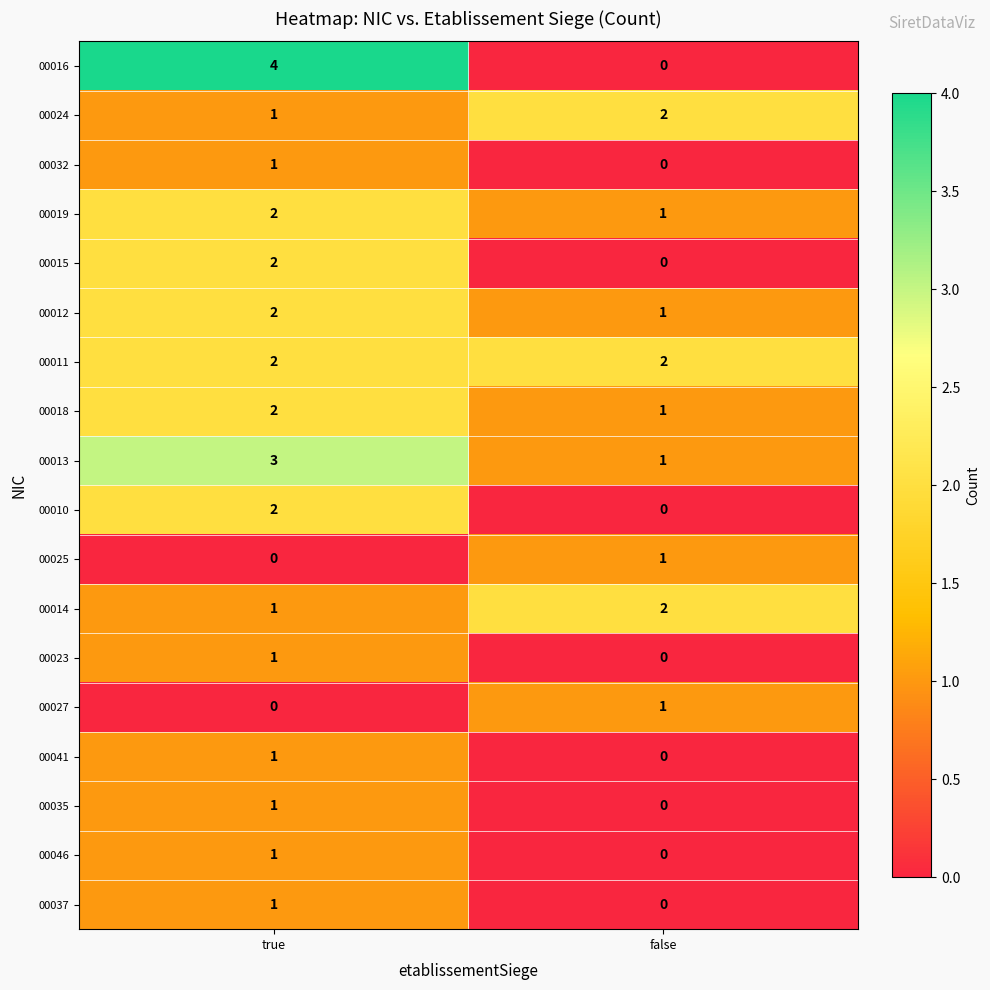

At how many categories does at least one series exceed 0?

2